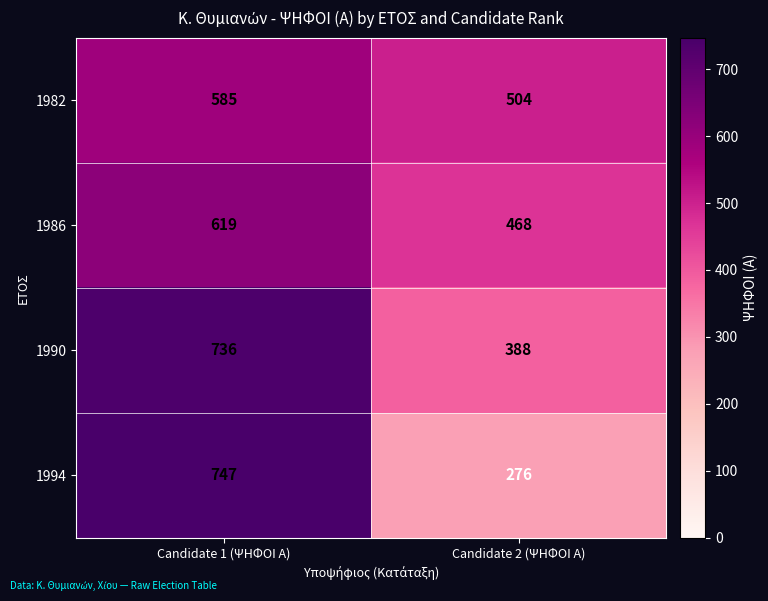

List the series in order of their peak value, highest first.

1994, 1990, 1986, 1982